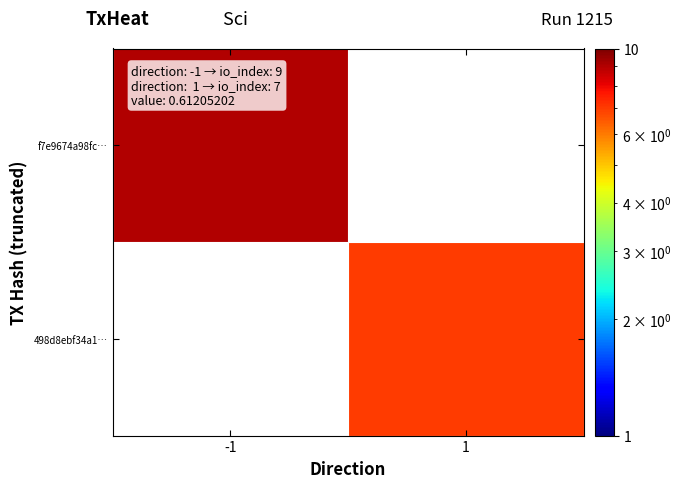

True or false: 498d8ebf34a1… has a value of 7.0 at 1.

True